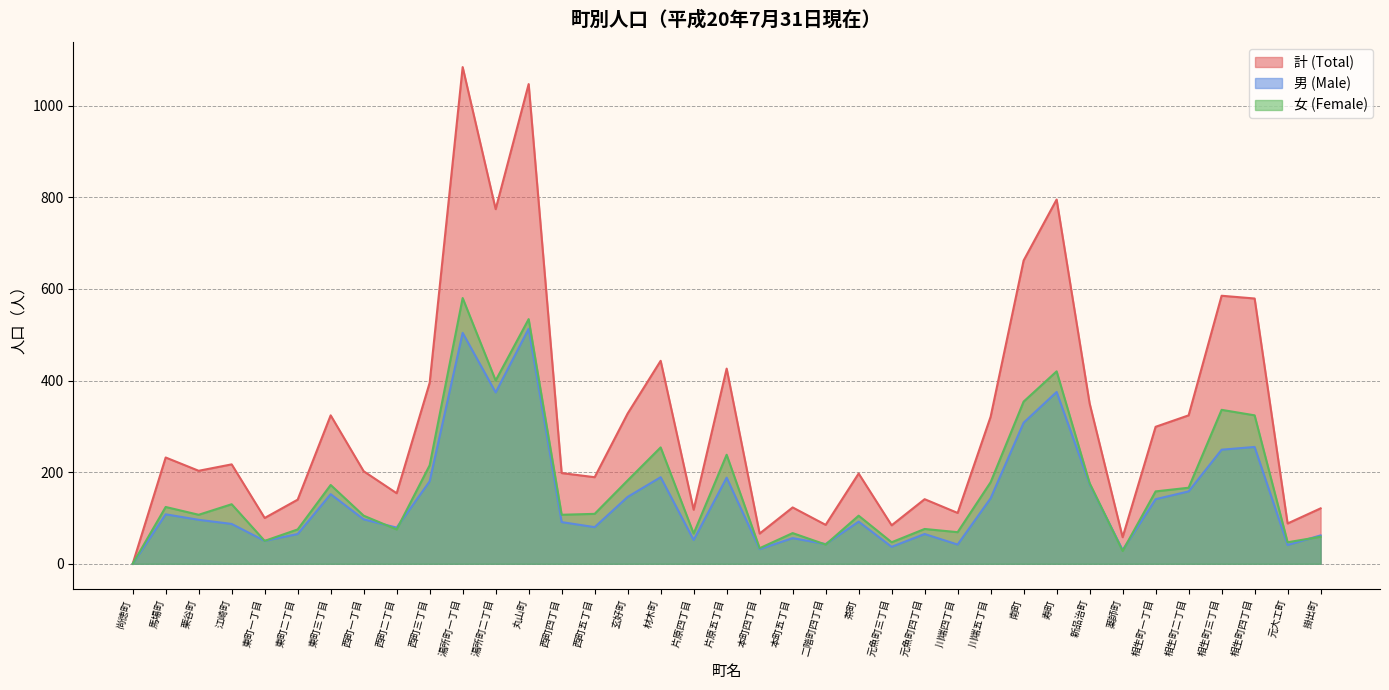

What is the label of the 30th point from the left?

新品治町